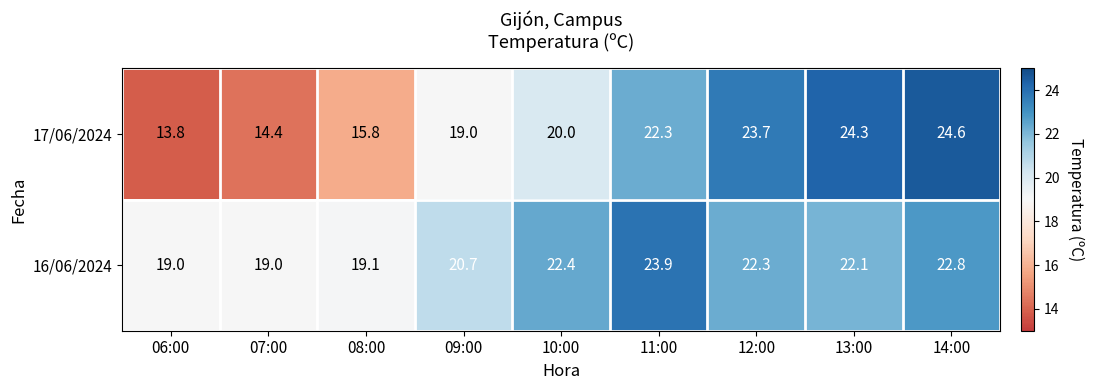

At which label does 16/06/2024 reach its peak?

11:00